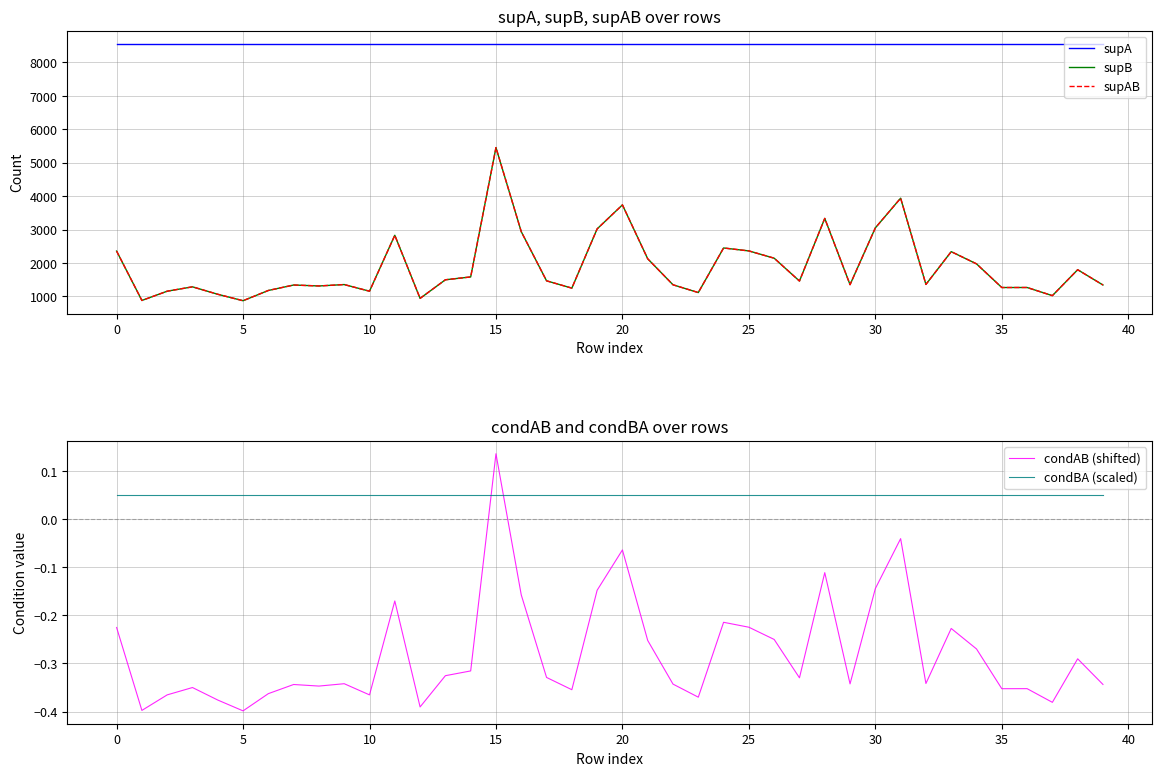

List the series in order of their peak value, highest first.

supA, supB, supAB, condAB (shifted), condBA (scaled)